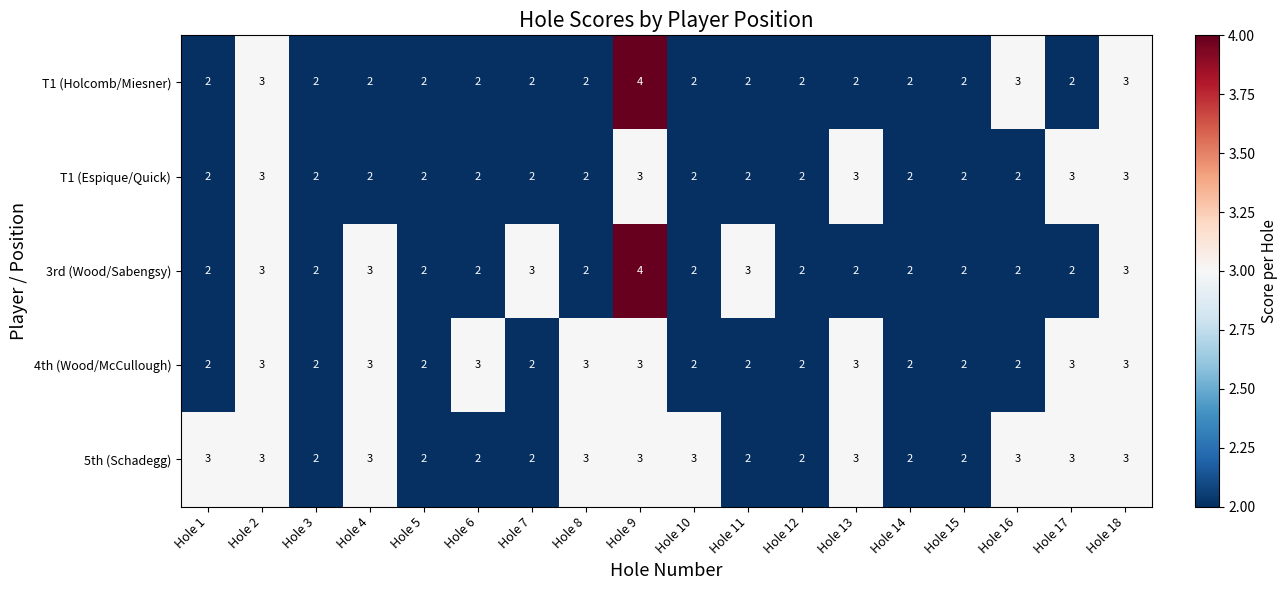

Read the 4th (Wood/McCullough) value at Hole 8.

3